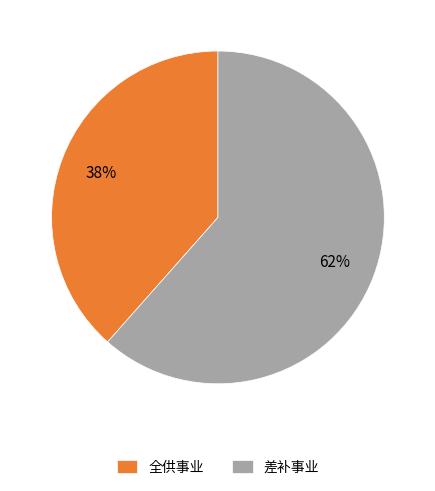

Is 差补事业 the majority of the pie?

Yes